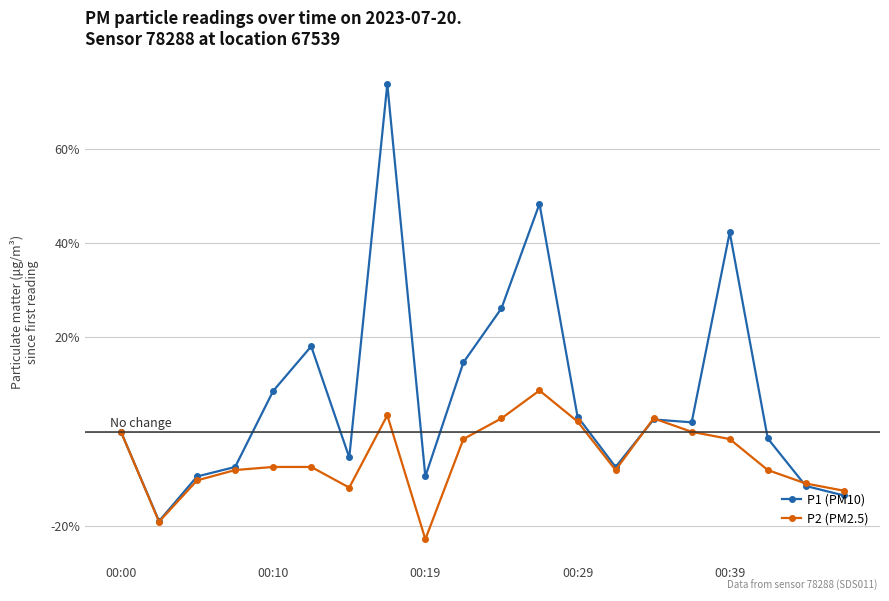

Which series ends up on top after the final intersection of P1 (PM10) and P2 (PM2.5)?

P2 (PM2.5)